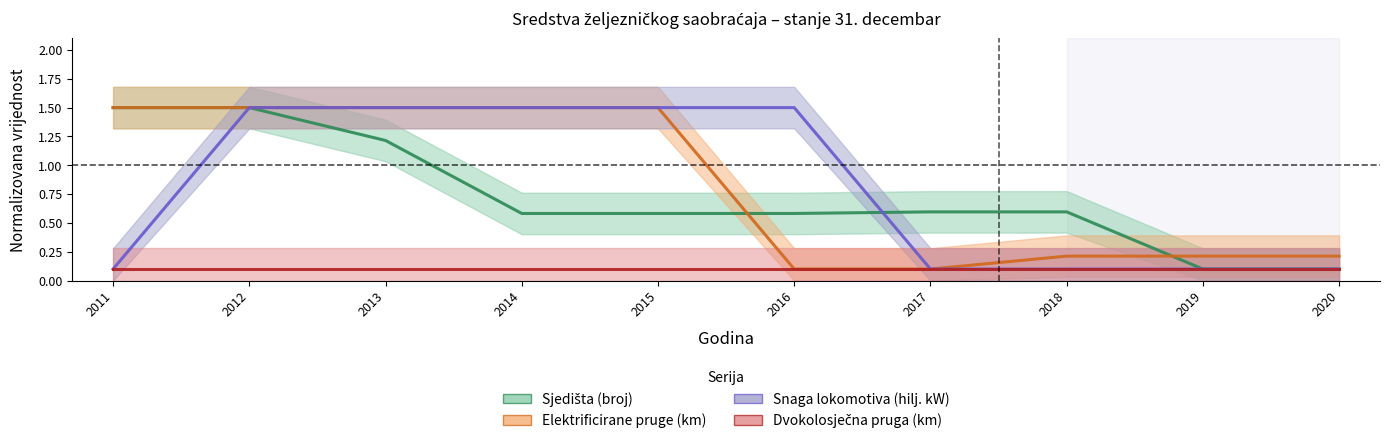

At which category is the sum across all series the highest?

2012